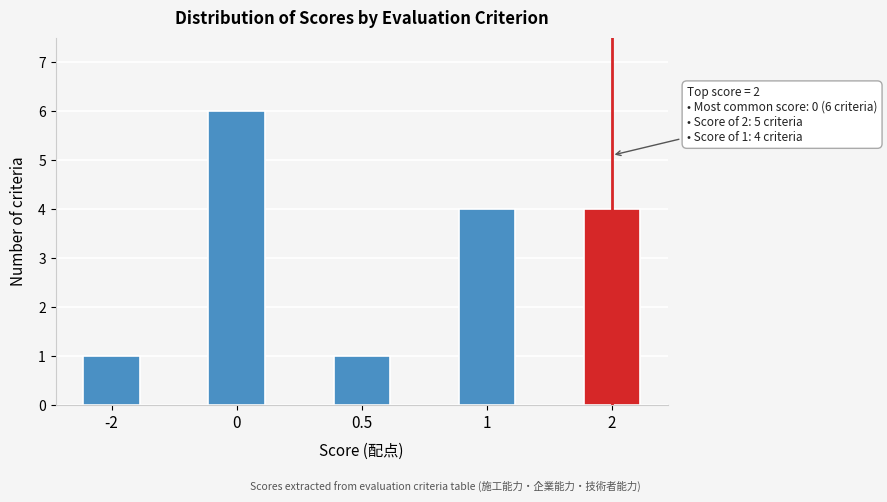

Reading left to right, extract all data points from this chart.

1	6	1	4	4